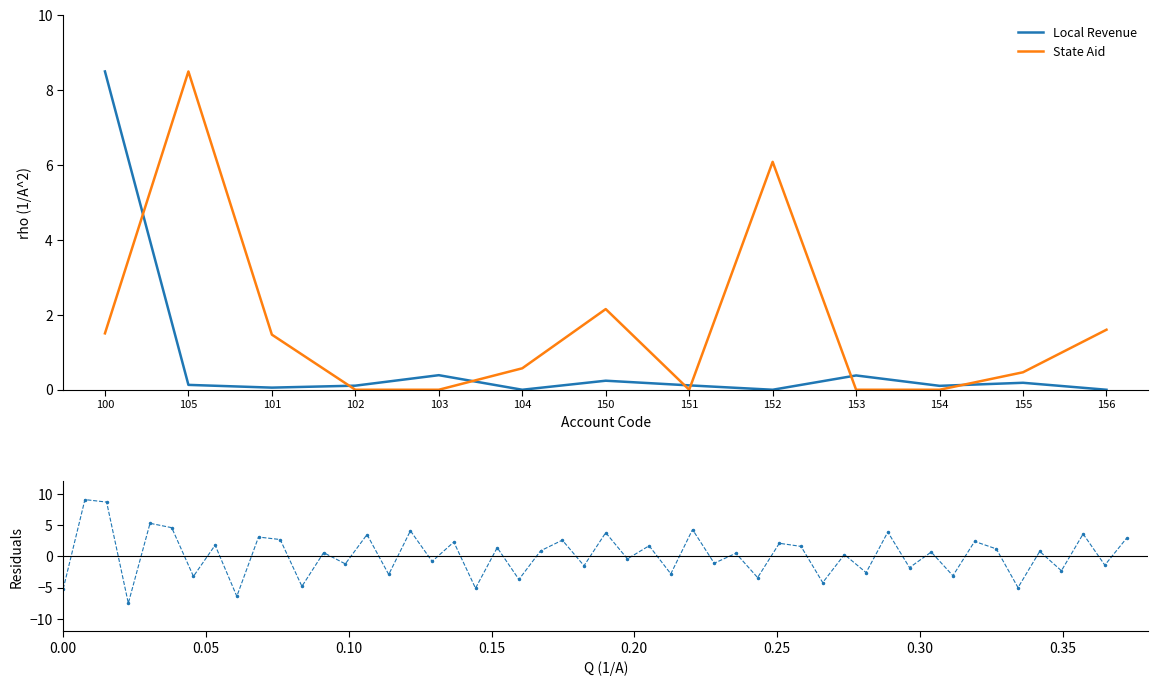

Reading left to right, what are all the values shown in this chart?

Local Revenue: 8.5	0.1	0.1	0.1	0.4	0.0	0.2	0.1	0.0	0.4	0.1	0.2	0.0
State Aid: 1.5	8.5	1.5	0.0	0.0	0.6	2.2	0.0	6.1	0.0	0.0	0.5	1.6